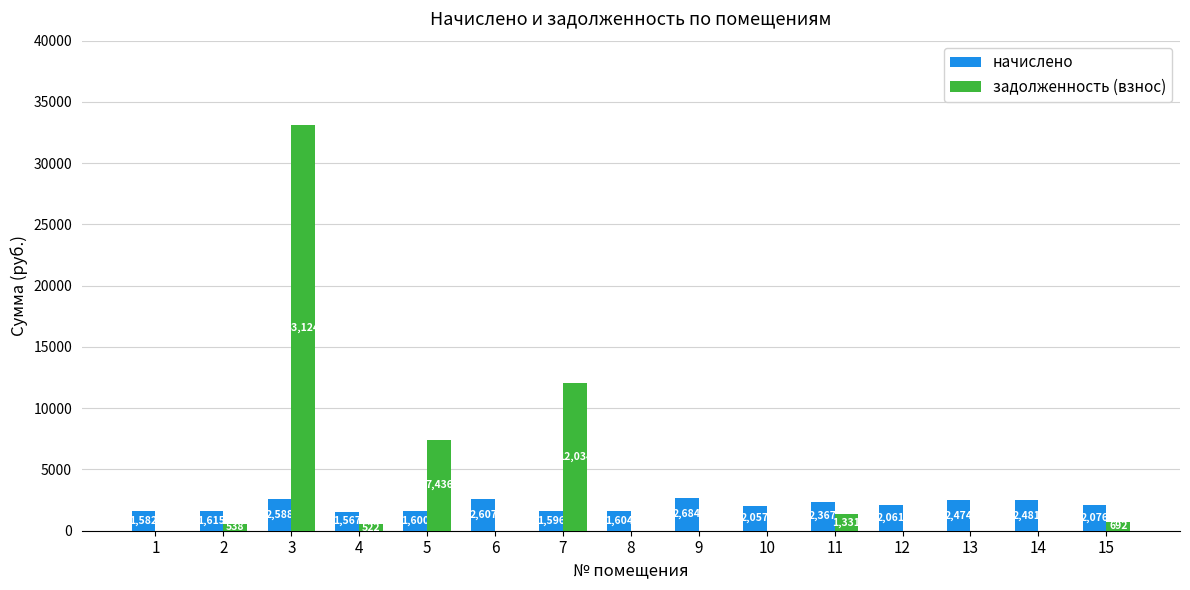

How many positive values does the задолженность (взнос) series have?

7